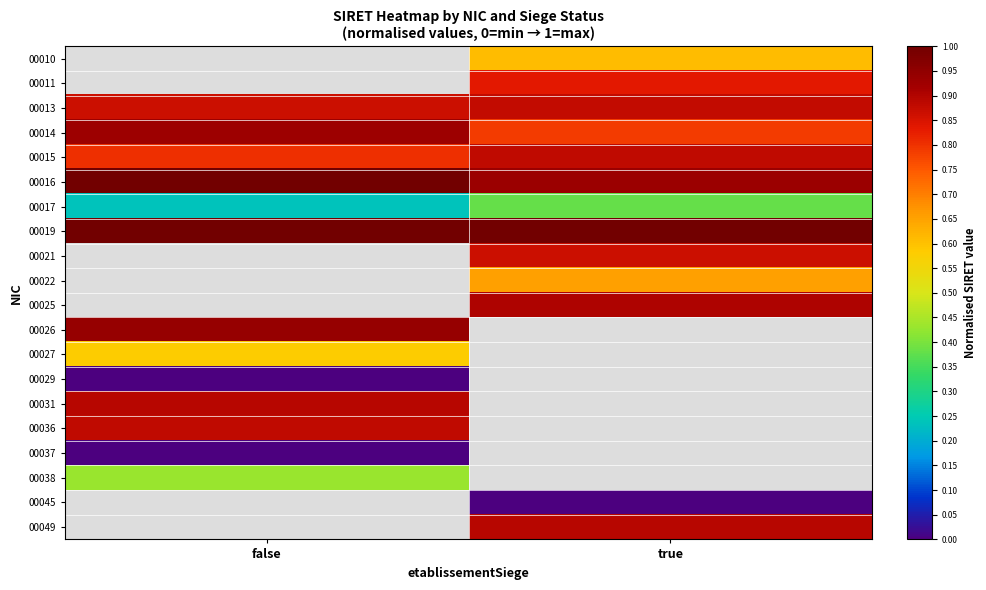

Is it true that 00049 equals 0.9 at true?

True